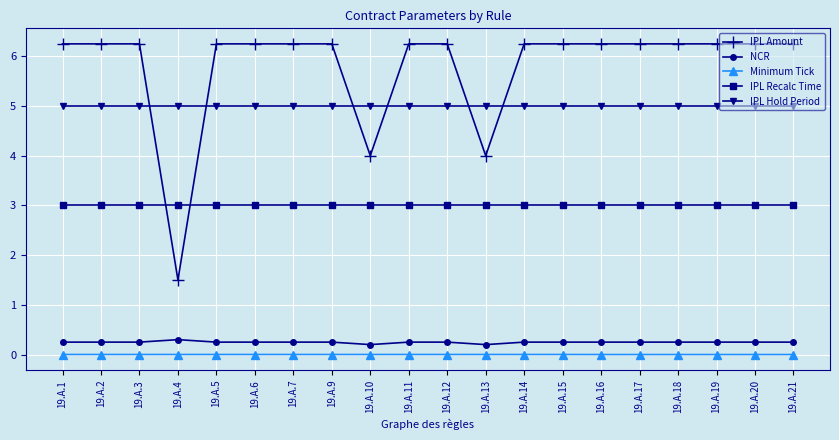

What is the total value across all series at 19.A.15?

14.5